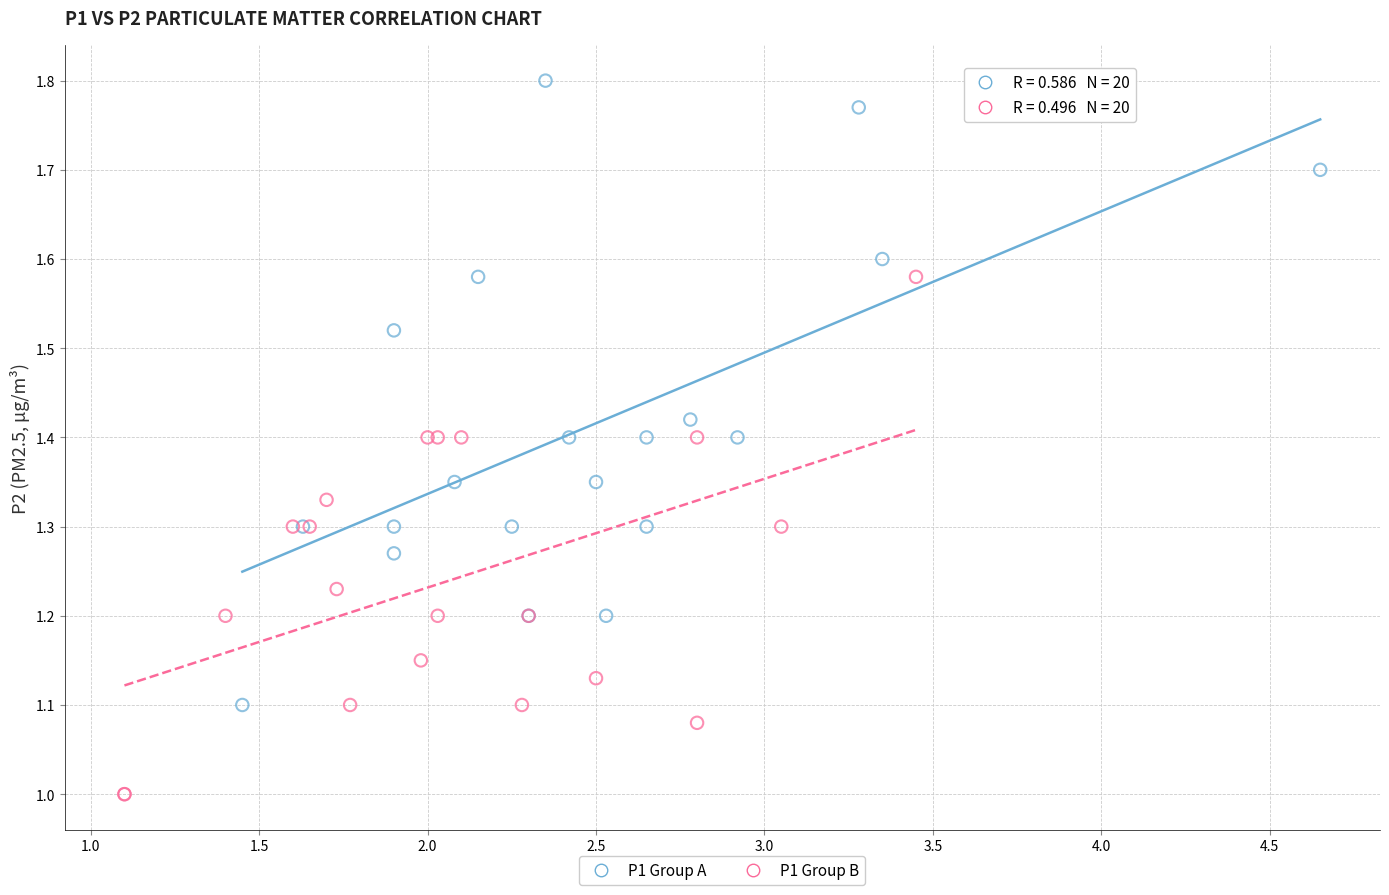

Which series reaches the maximum Y coordinate?

P1 Group A